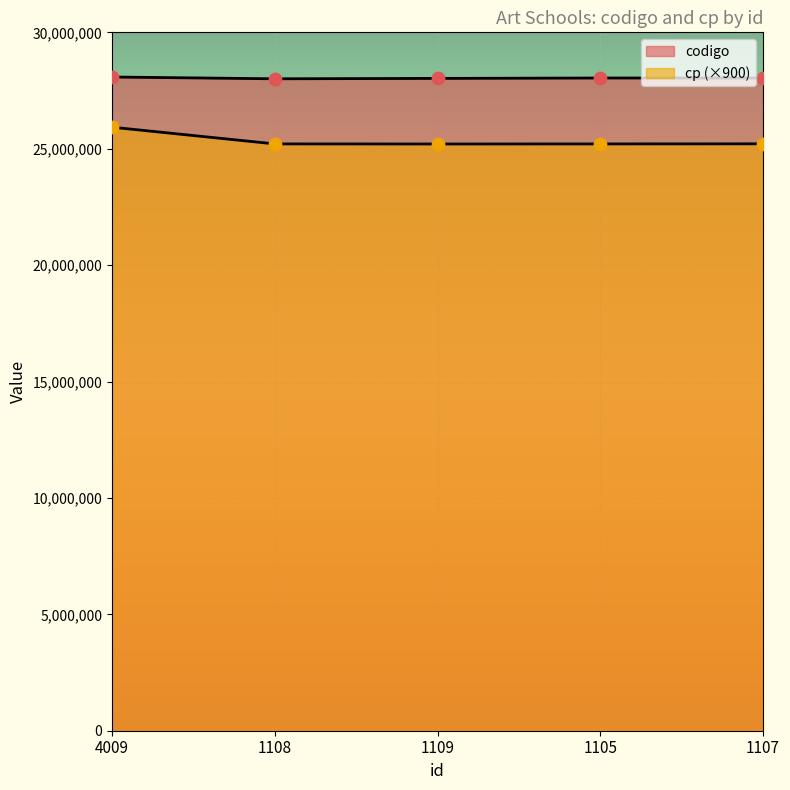

Is the value of codigo at 1108 greater than the value of cp at 1109?

Yes